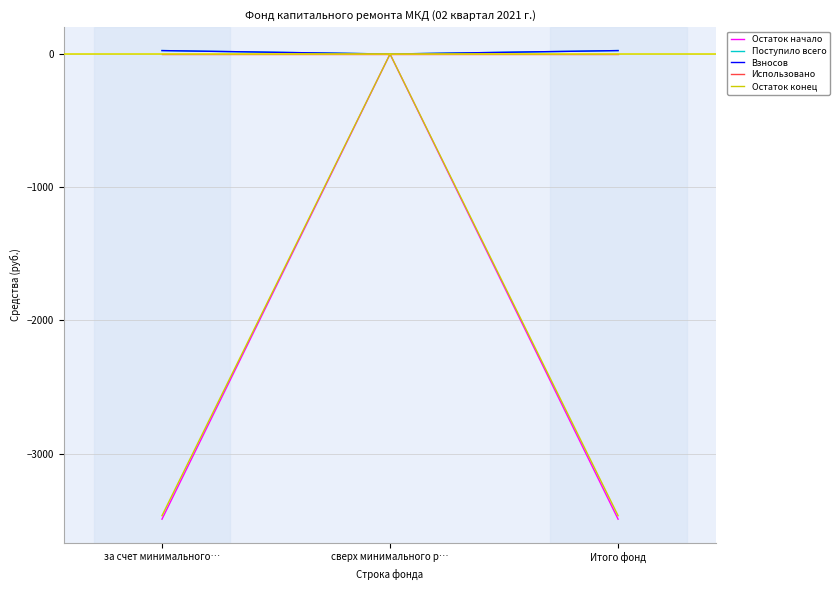

At which label is Остаток конец closest to -1732?

сверх минимального р…